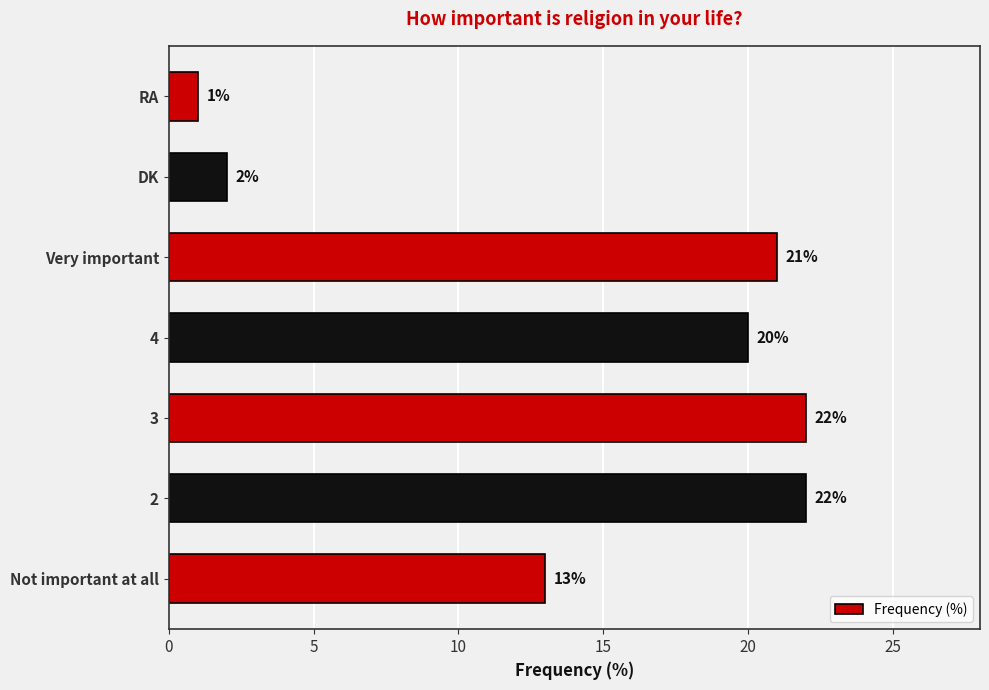

Reading bottom to top, what are all the values shown in this chart?

13	22	22	20	21	2	1